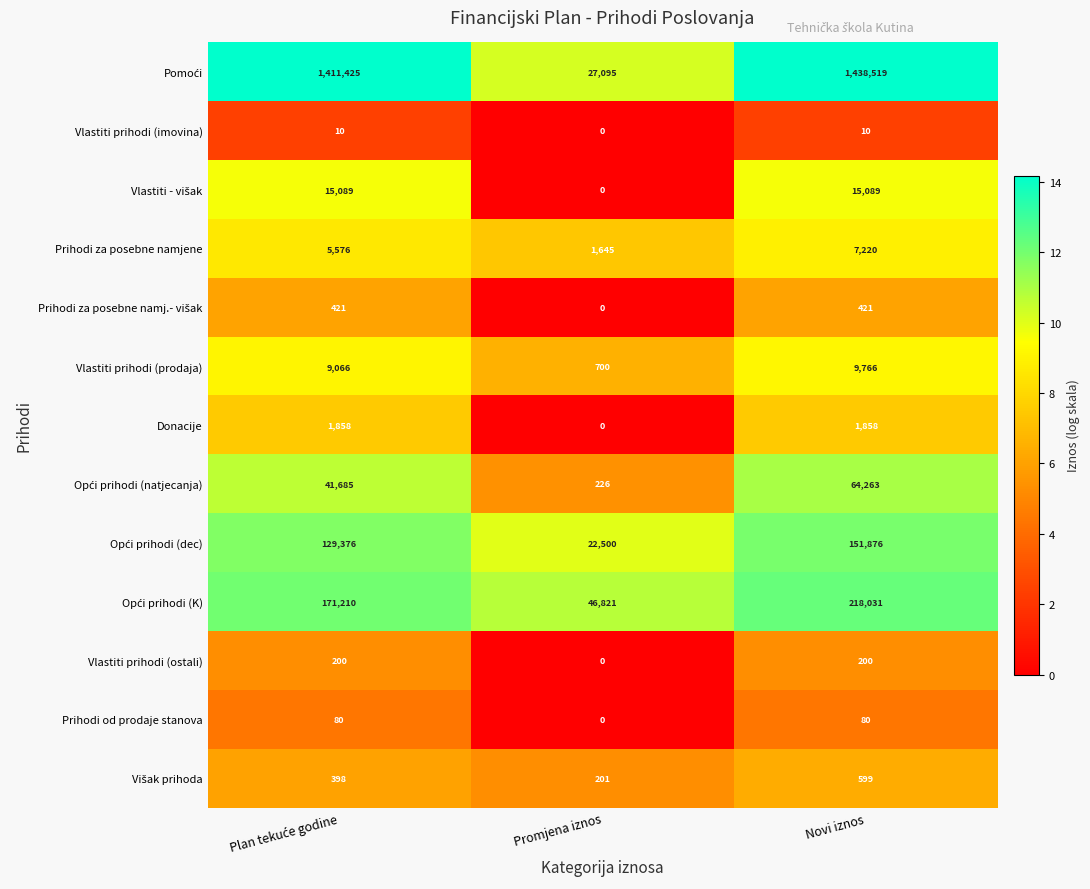

Read the Prihodi za posebne namjene value at Promjena iznos, to the nearest 50.

1650